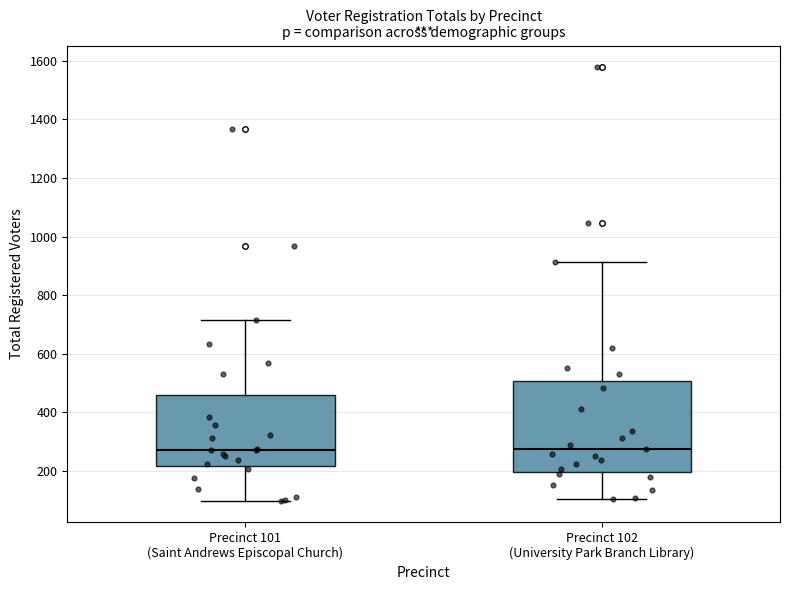

Where does the lower whisker of the box for Precinct 101 (Saint Andrews Episcopal Church) end on the y-axis? The values are not printed on the chart, so give them approximately, as read against the axis.

100